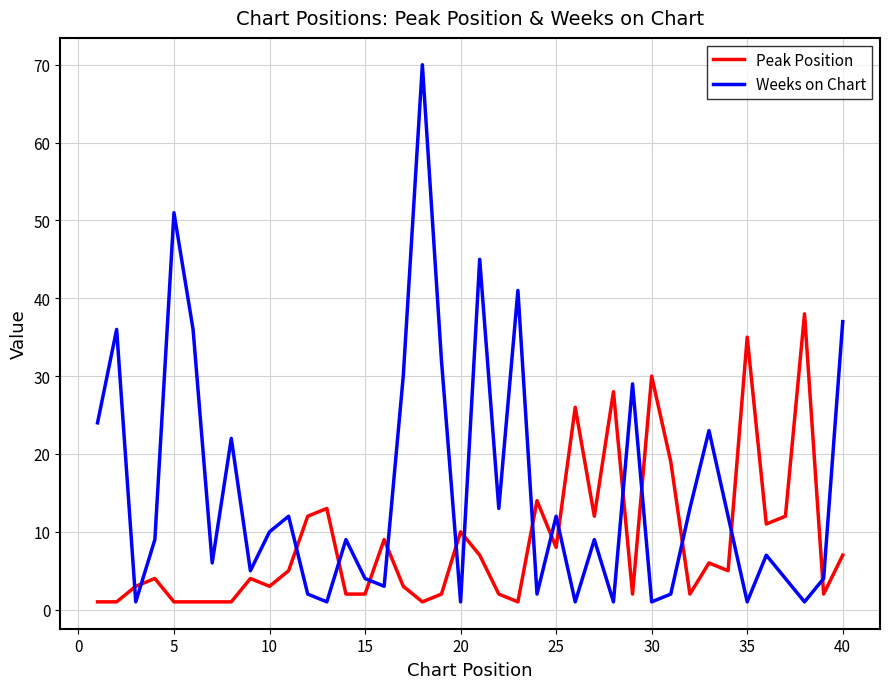

What is the highest value of the Weeks on Chart series?

70